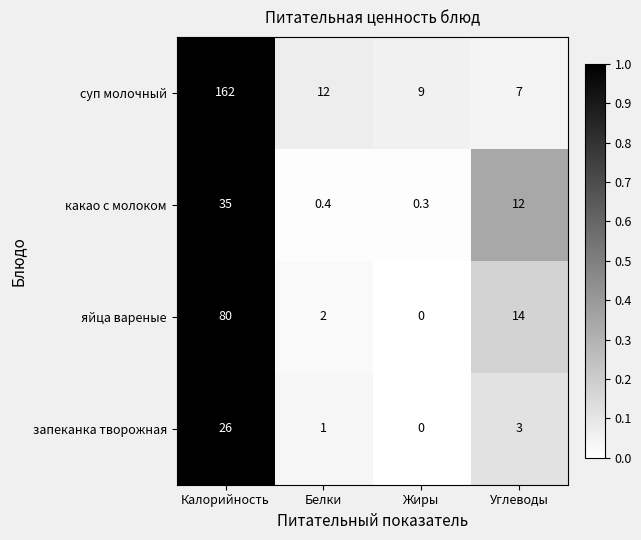

What is the spread (max minus min) of values at Белки?

11.6